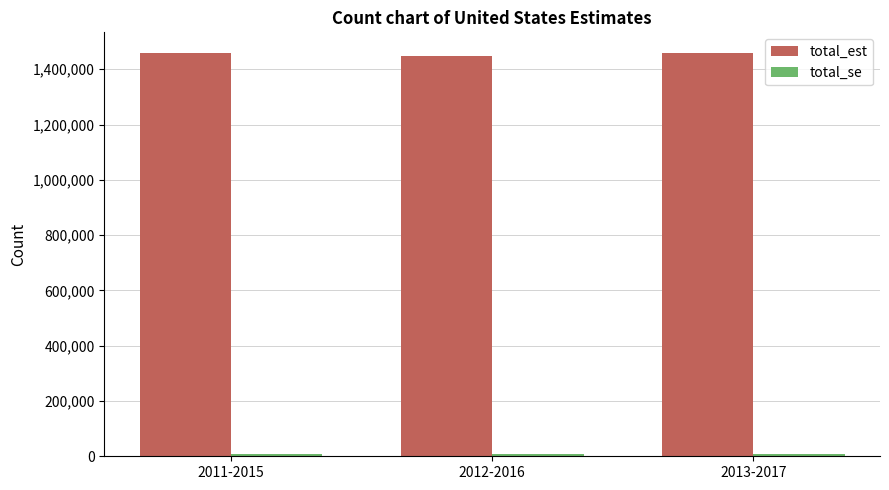

At how many categories does at least one series exceed 44336?

3